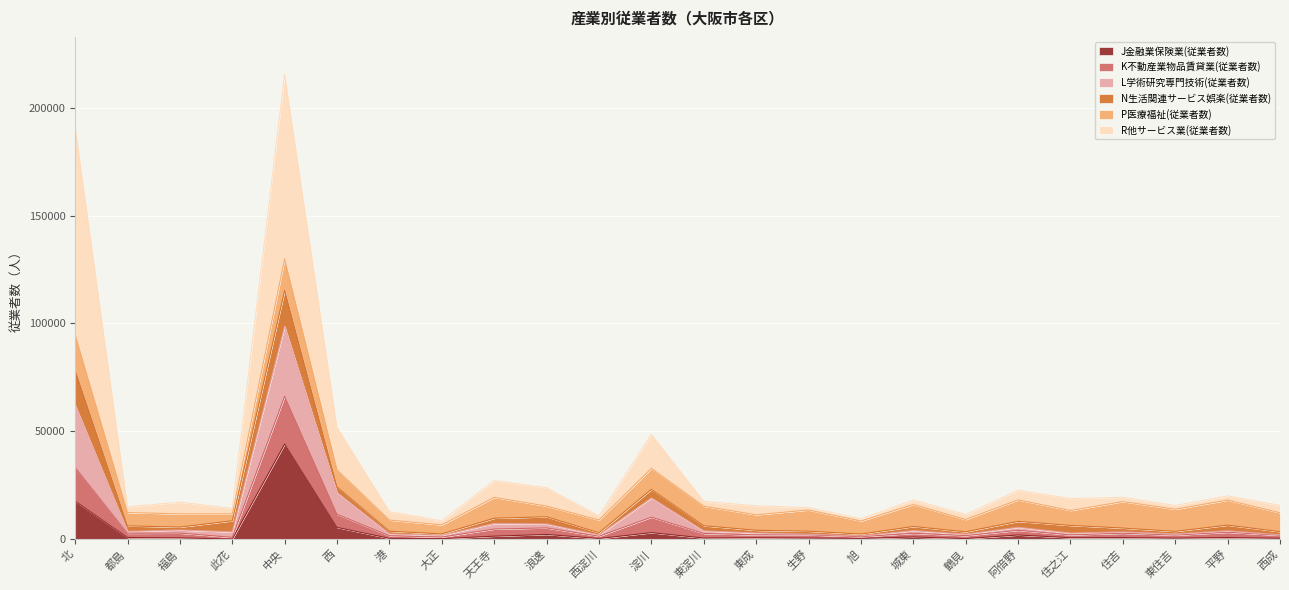

At which label does J金融業保険業(従業者数) reach its peak?

中央